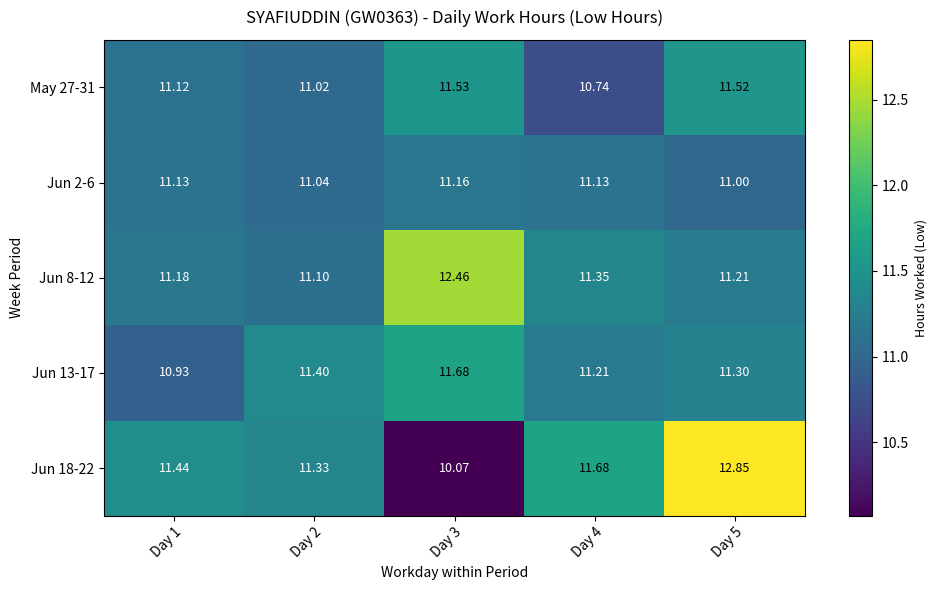

Is the value of Jun 8-12 at Day 2 greater than the value of Jun 18-22 at Day 1?

No